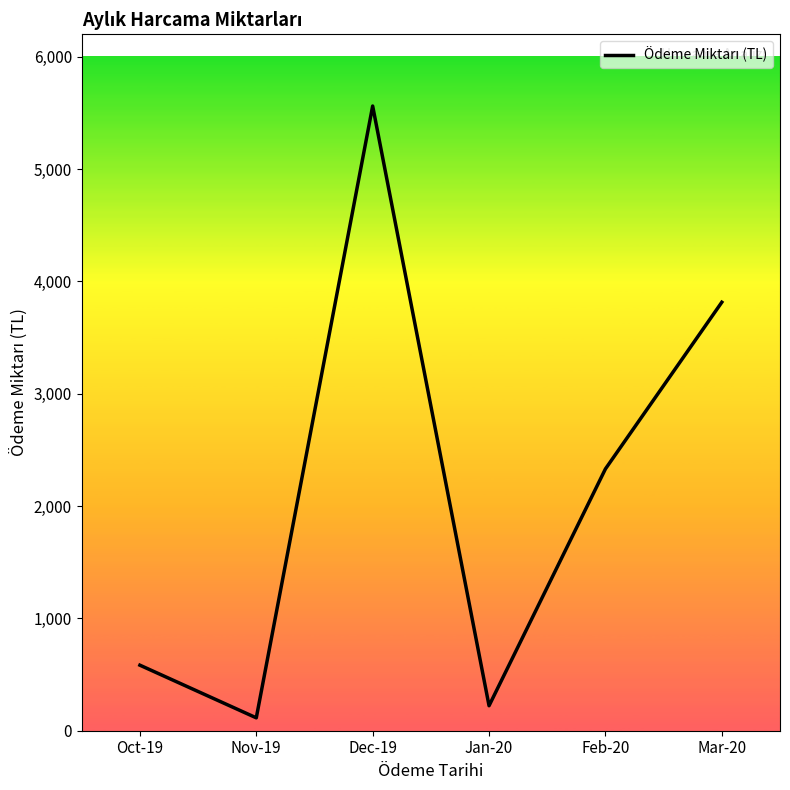

At which label is the value closest to 2837?

Feb-20